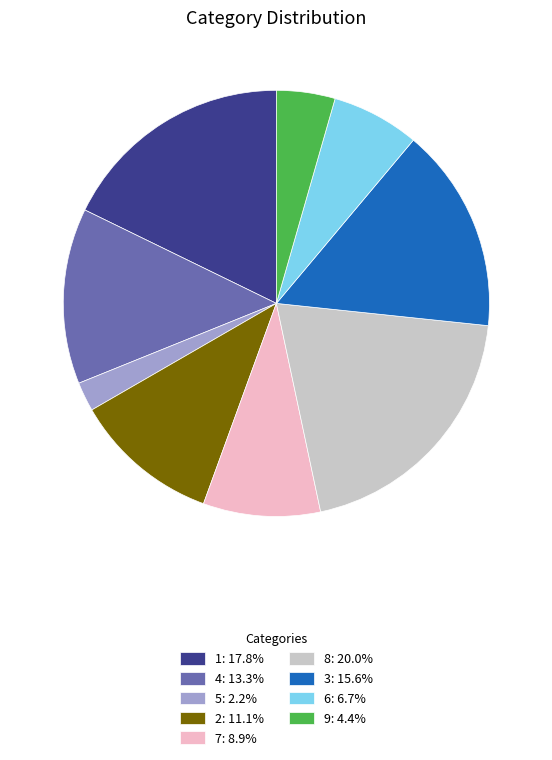

Is the sum of 6: 6.7% and 4: 13.3% greater than half?

No